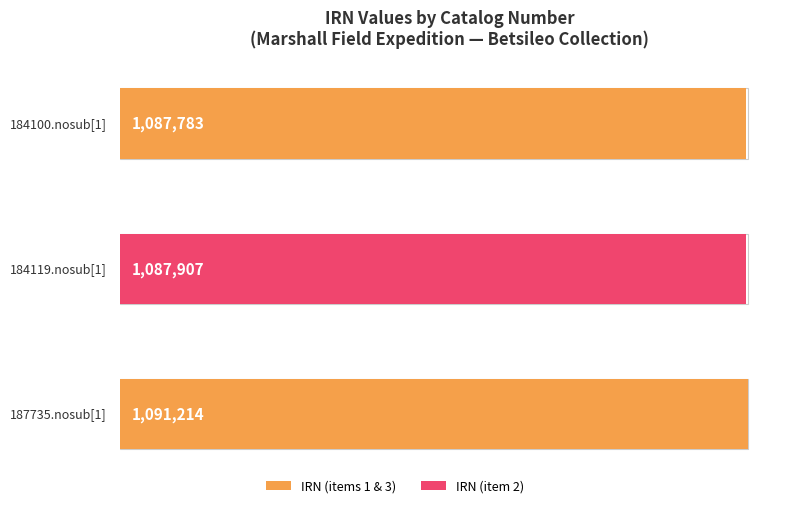

Is it true that the value at baa99c97 is 712208?

False